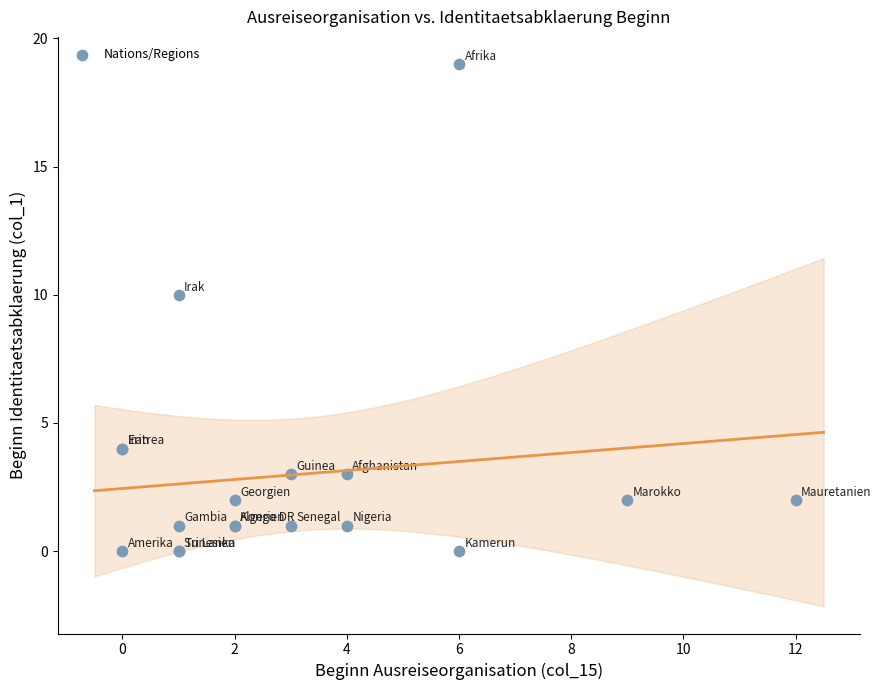

What Y value in the scatter plot is closest to 9?

10